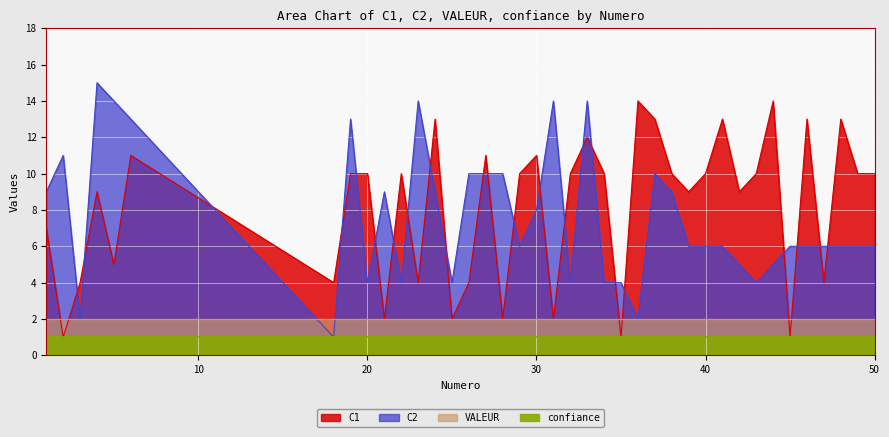

Where is the first local minimum for C1?

2